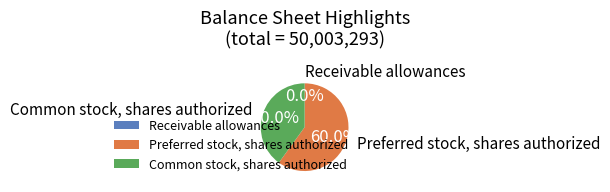

Approximately how many times larger is the value at Preferred stock, shares authorized compared to Common stock, shares authorized?

1.5